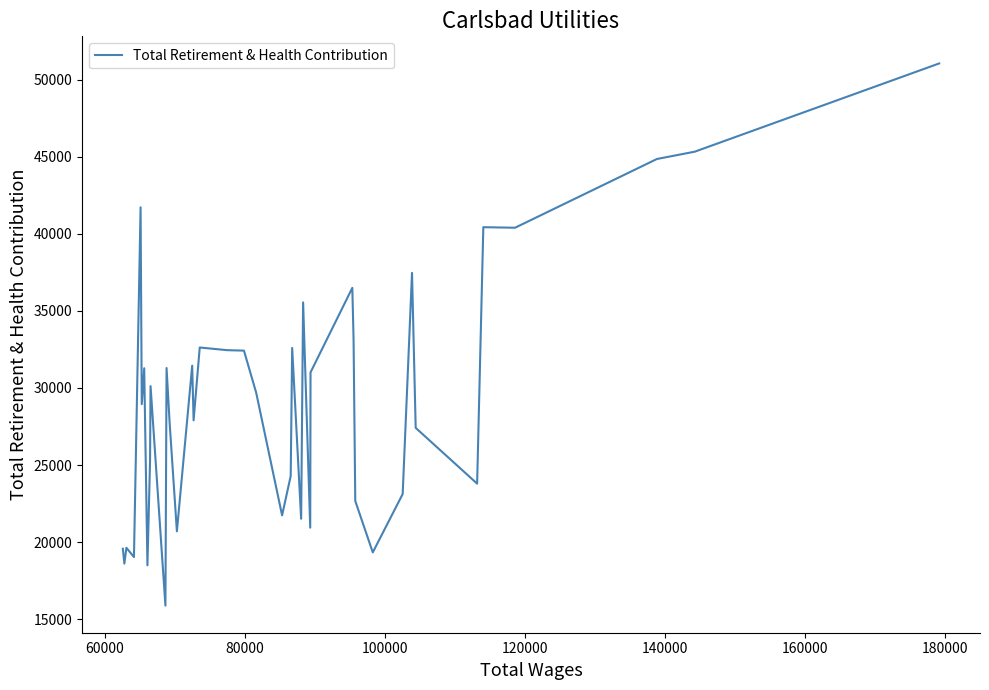

How many values are below 29683?

20